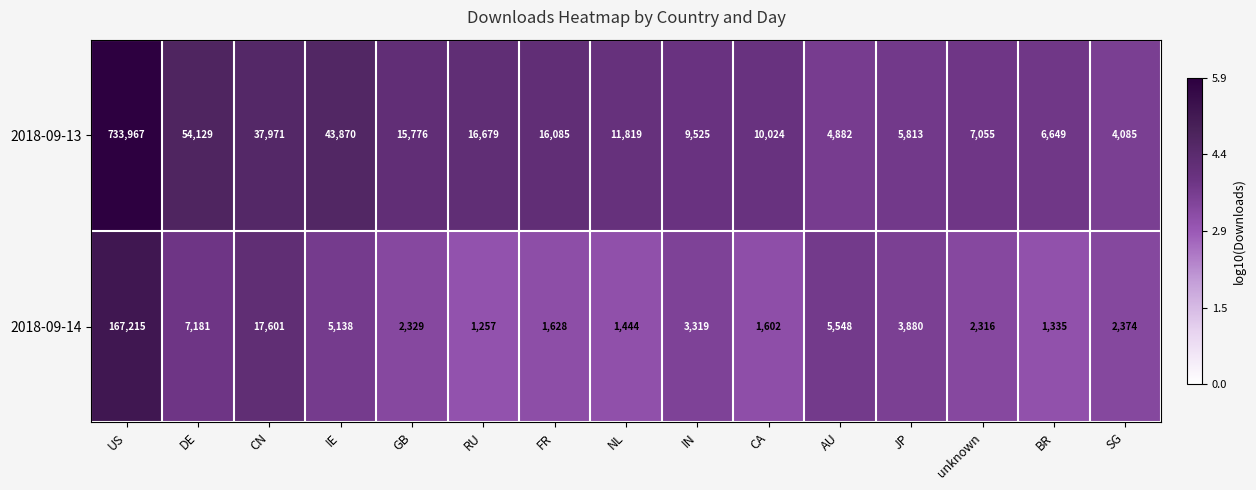

What is the difference between the highest and lowest values at US?

566752